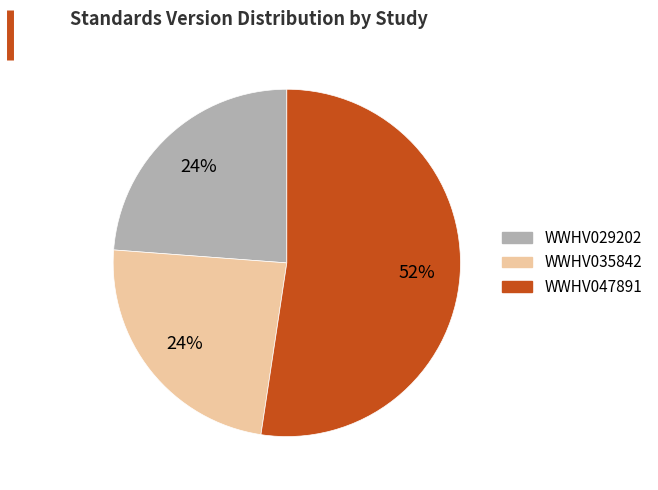

Do WWHV029202 and WWHV047891 together represent more than half of the pie?

Yes